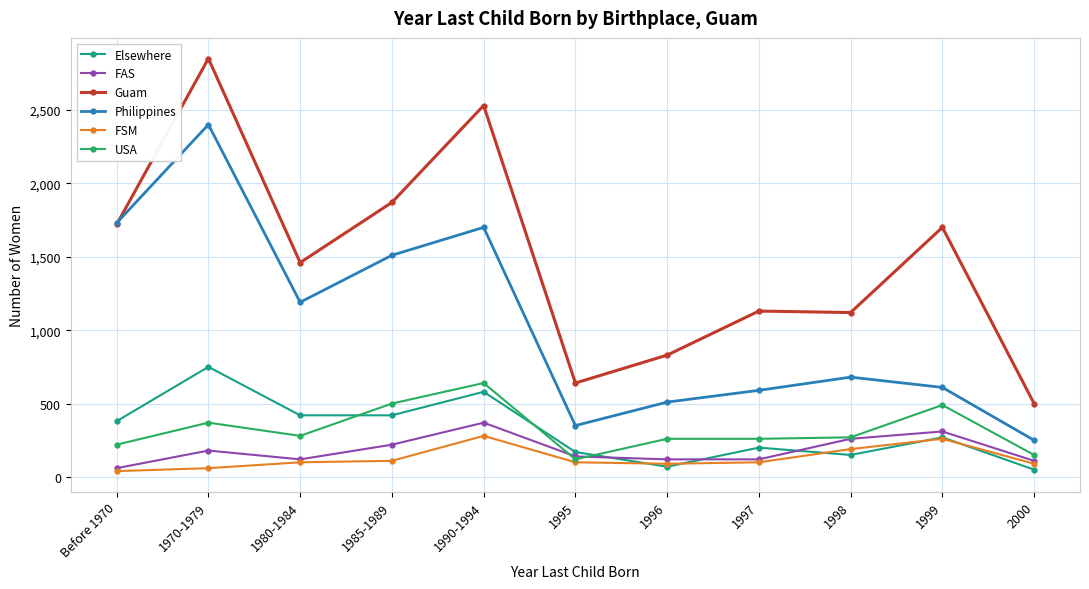

True or false: Guam has more than 2 interior local peaks.

True